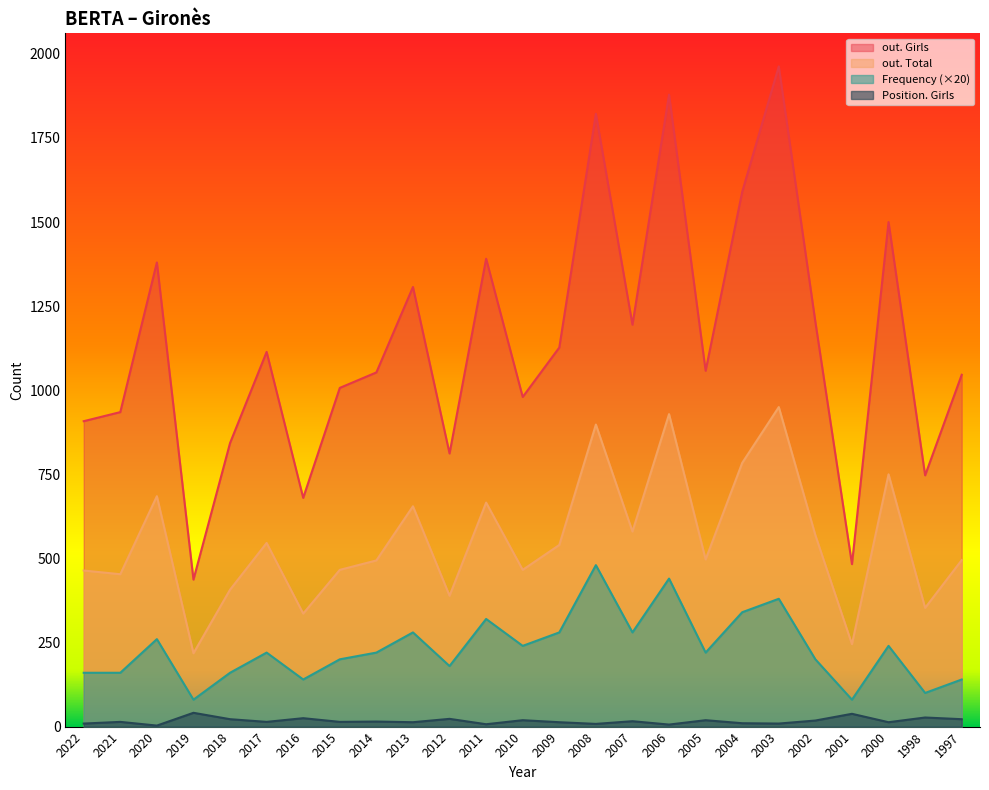

Which category has the highest value across all series?

2003